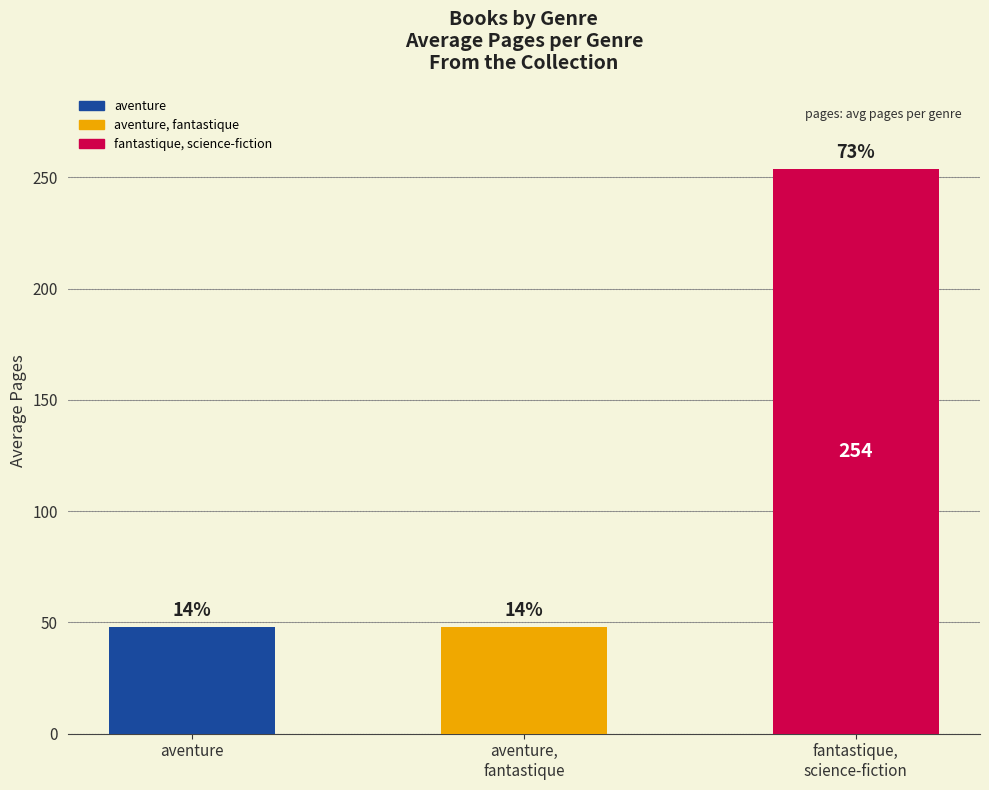

Where is the data nearest to the value 151?

aventure